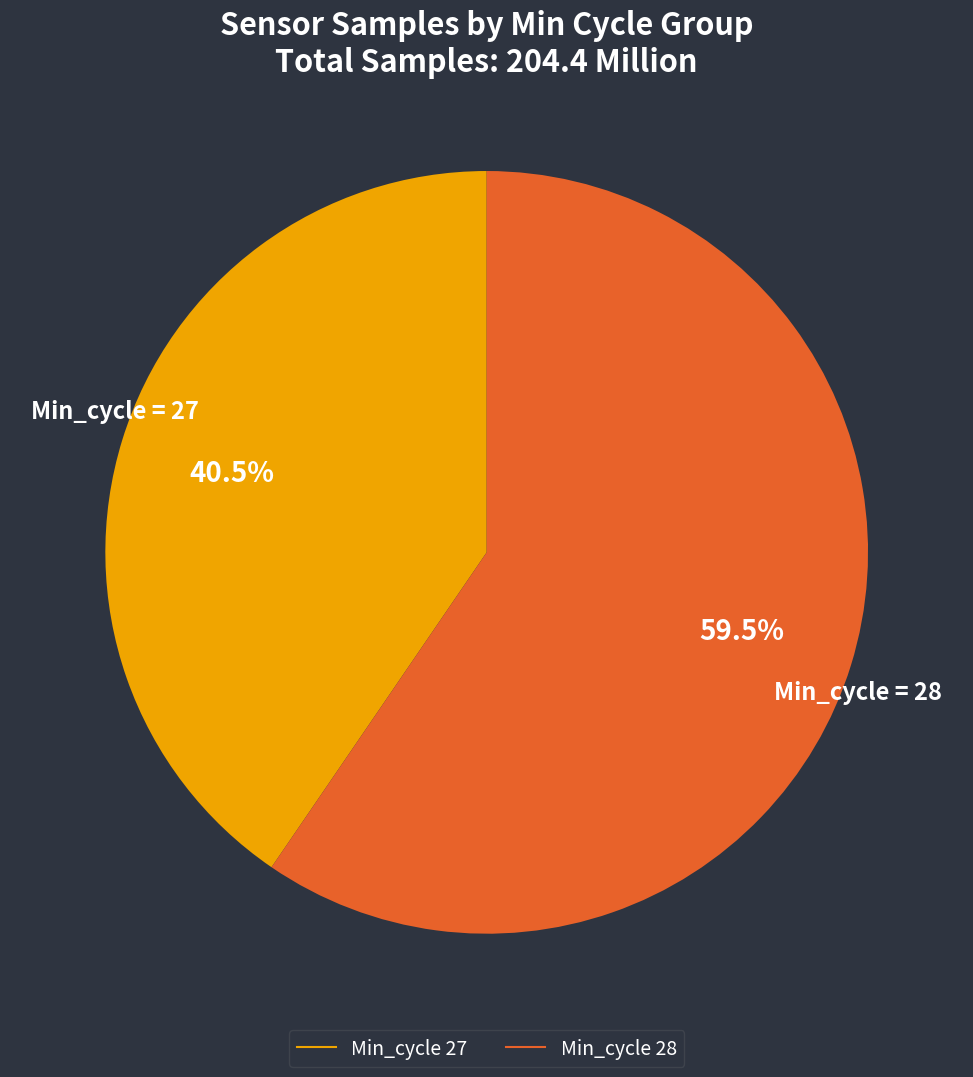

Is there a majority slice in this chart?

Yes